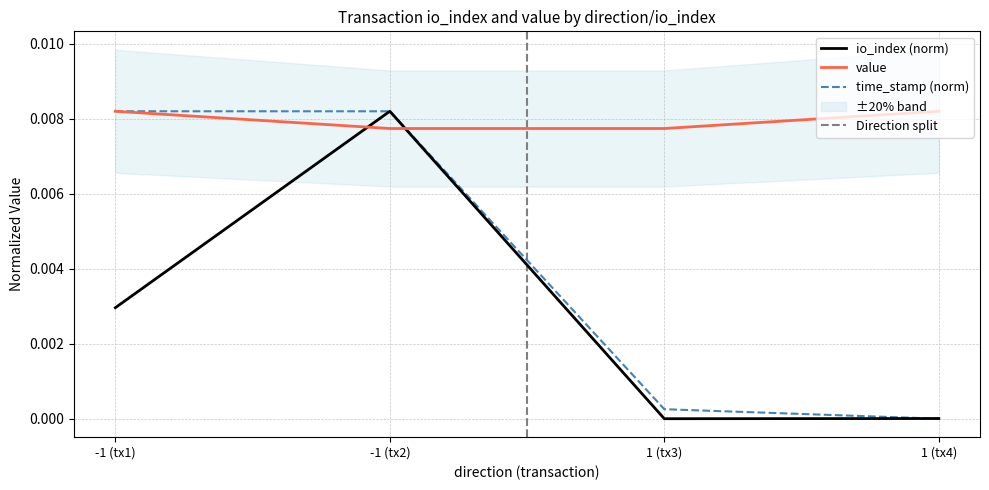

Is the value of io_index (norm) at 1 (tx4) greater than the value of value at 1 (tx4)?

No